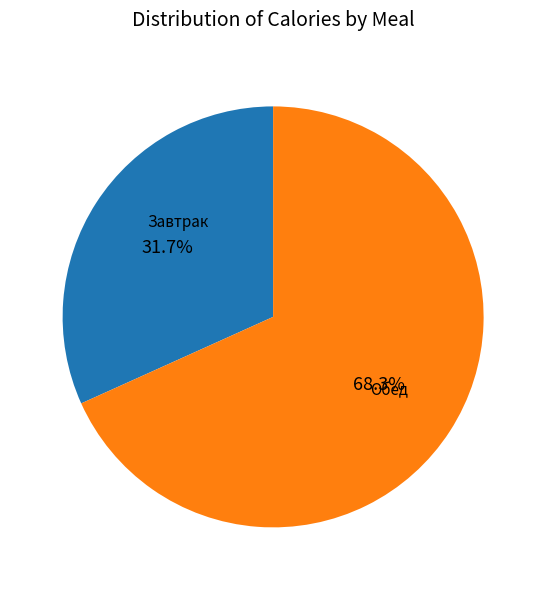

Is the sum of Завтрак and Обед greater than half?

Yes